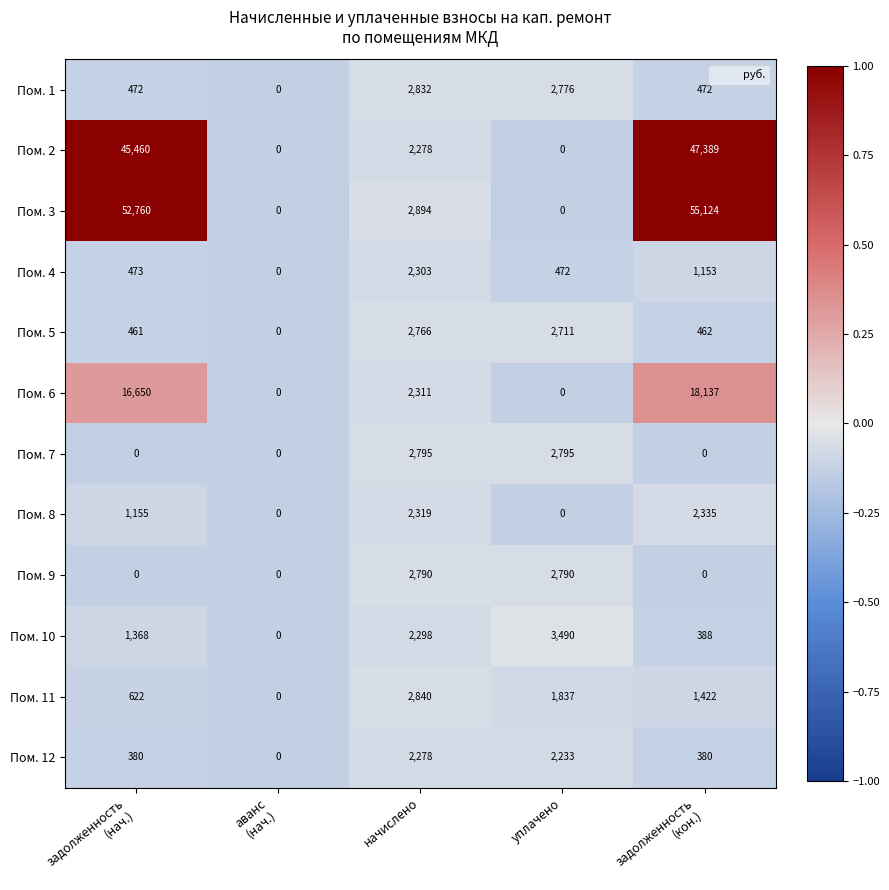

At which label does Пом. 4 reach its peak?

начислено